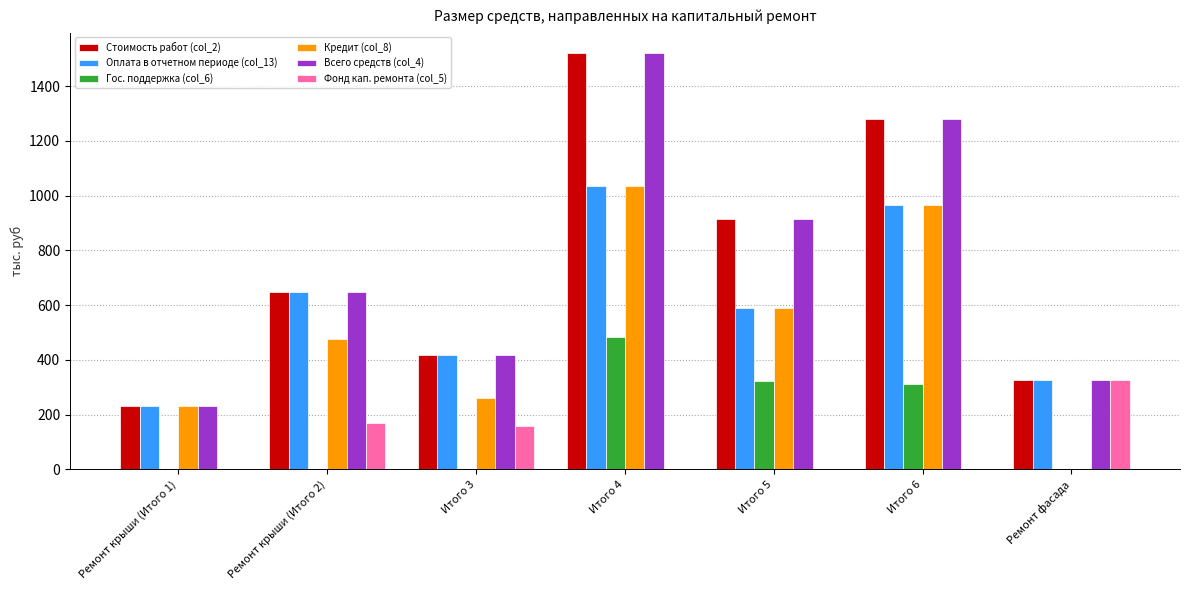

The Всего средств (col_4) series shows 326.9 at Ремонт фасада. True or false?

True